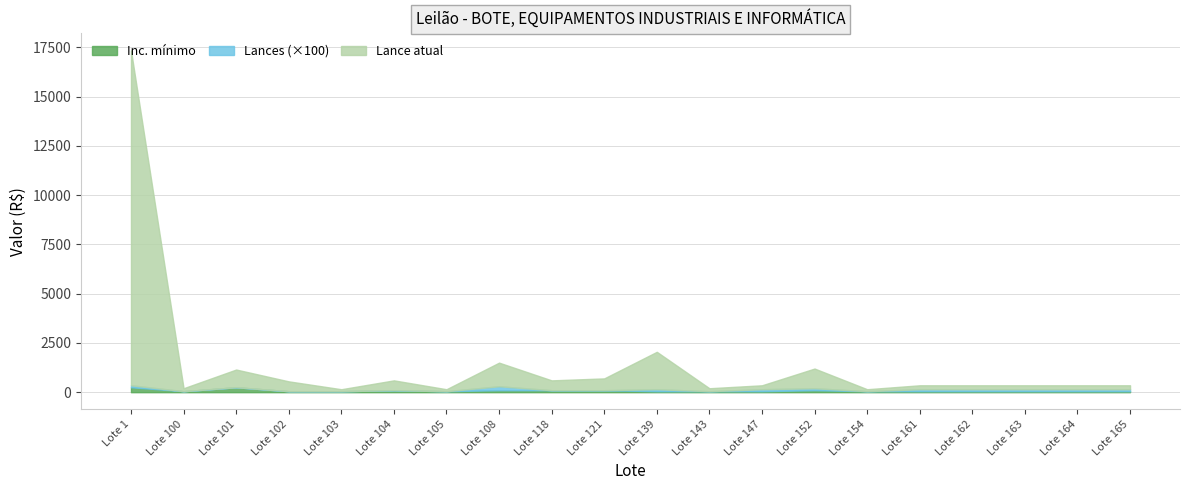

What is the value of the Lance atual point at the 18th from the left?

200